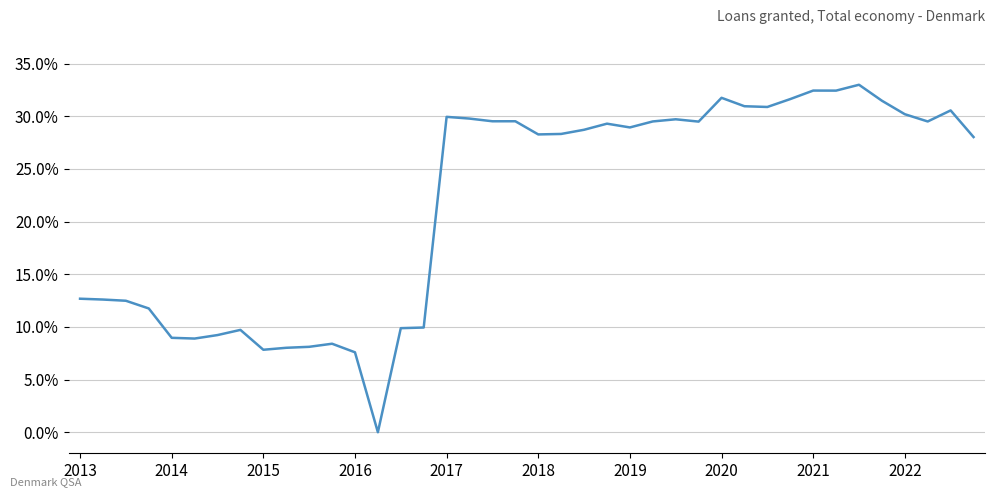

What is the difference between the maximum and minimum values?

33.0